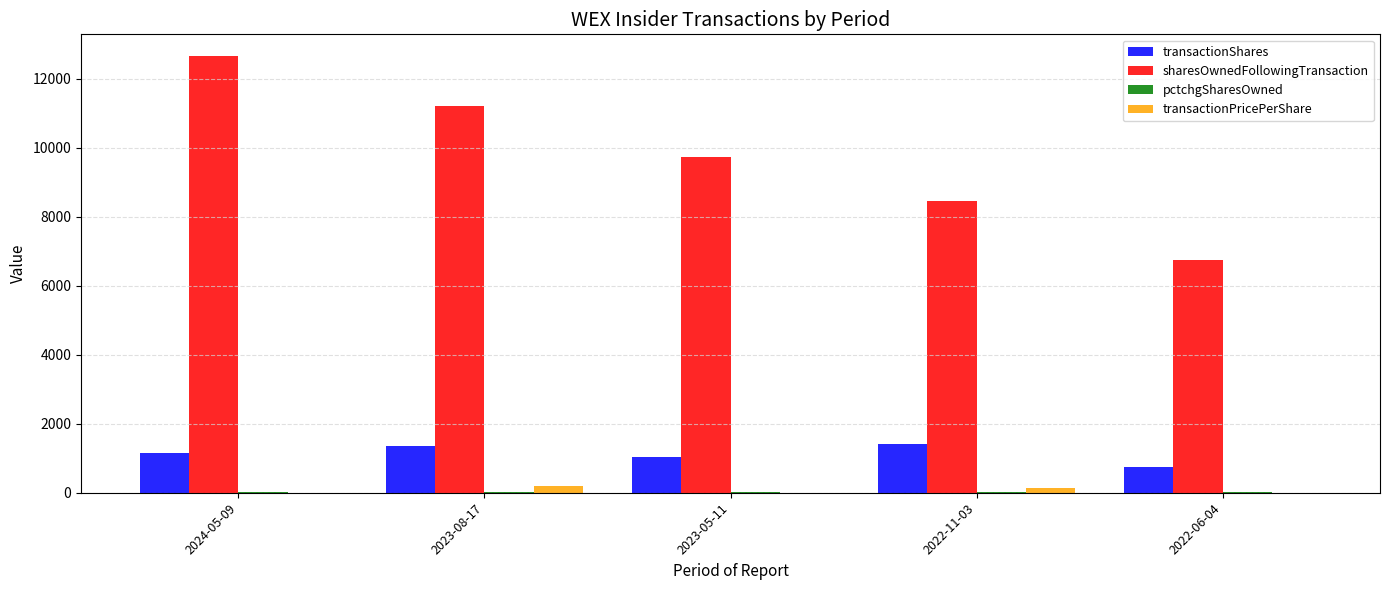

What is the maximum value shown in the chart?

12662.0